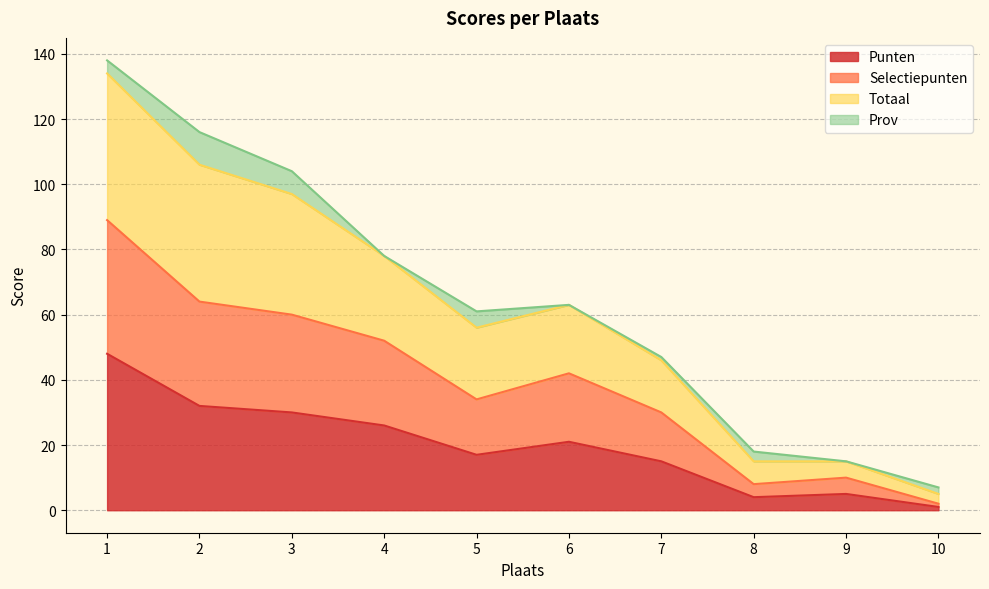

How many data points in Totaal are less than 63?

5